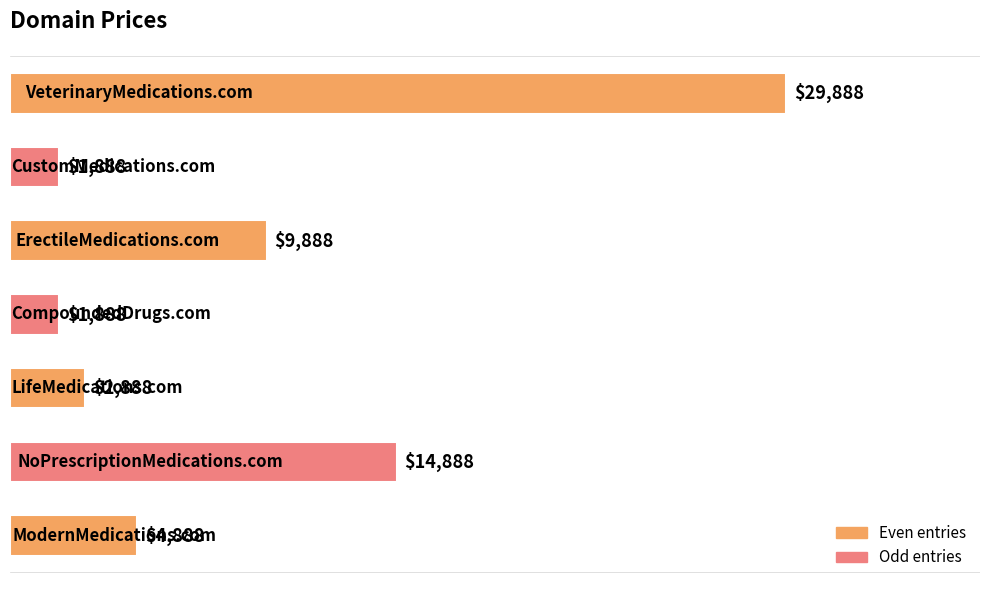

Reading bottom to top, what are all the values shown in this chart?

4888	14888	2888	1888	9888	1888	29888